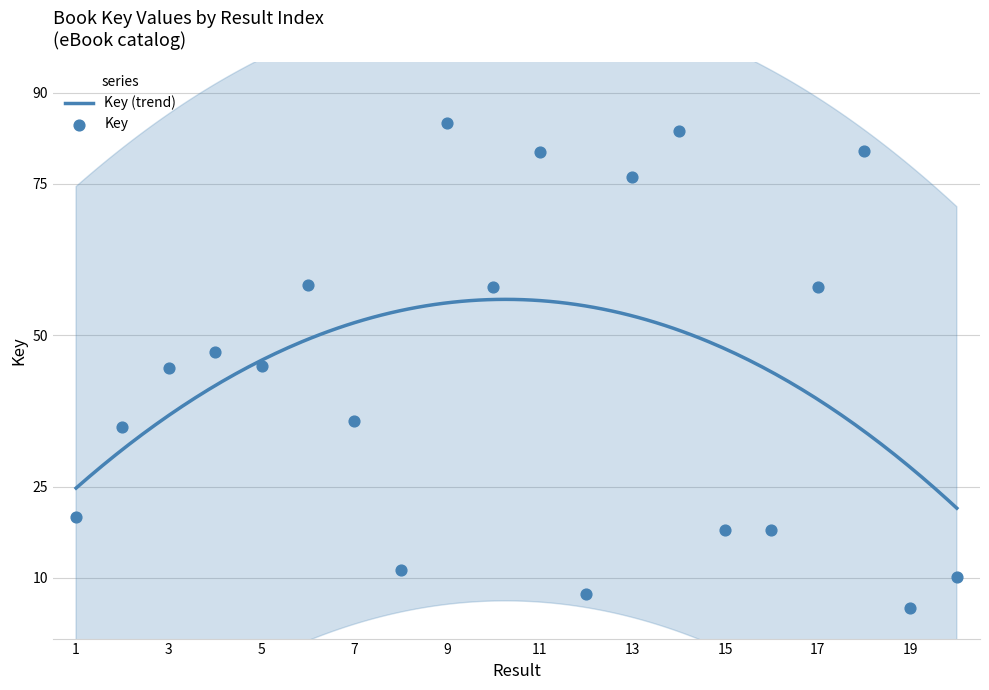

Between 1 and 2, which is larger?

2